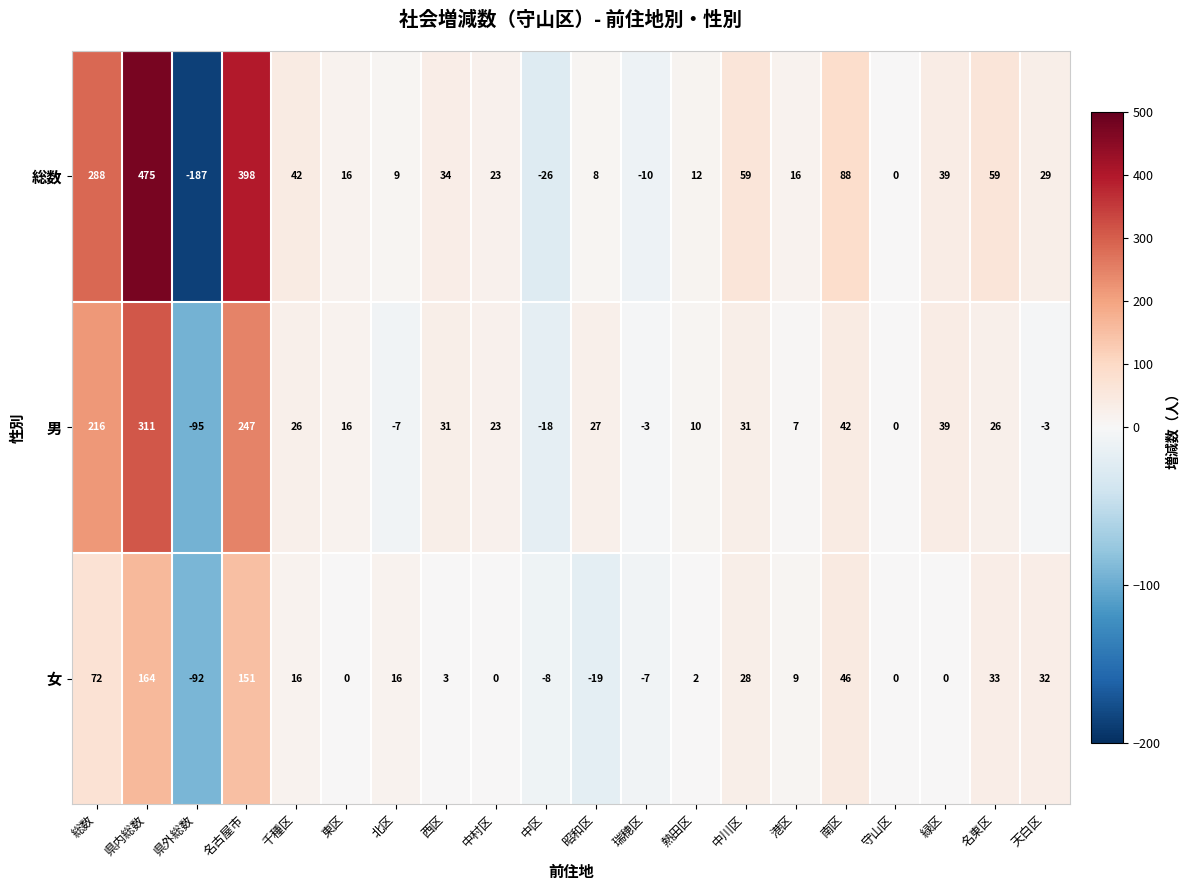

Is it true that 男 equals 247 at 名古屋市?

True